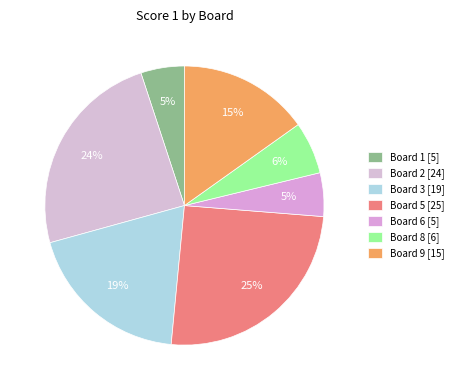

Count the number of slices in the pie.

7